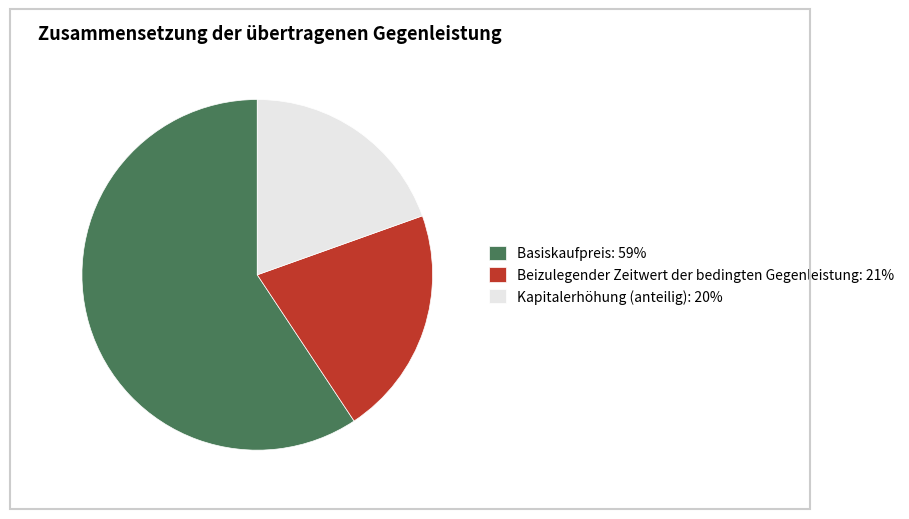

How many slices are in this pie chart?

3